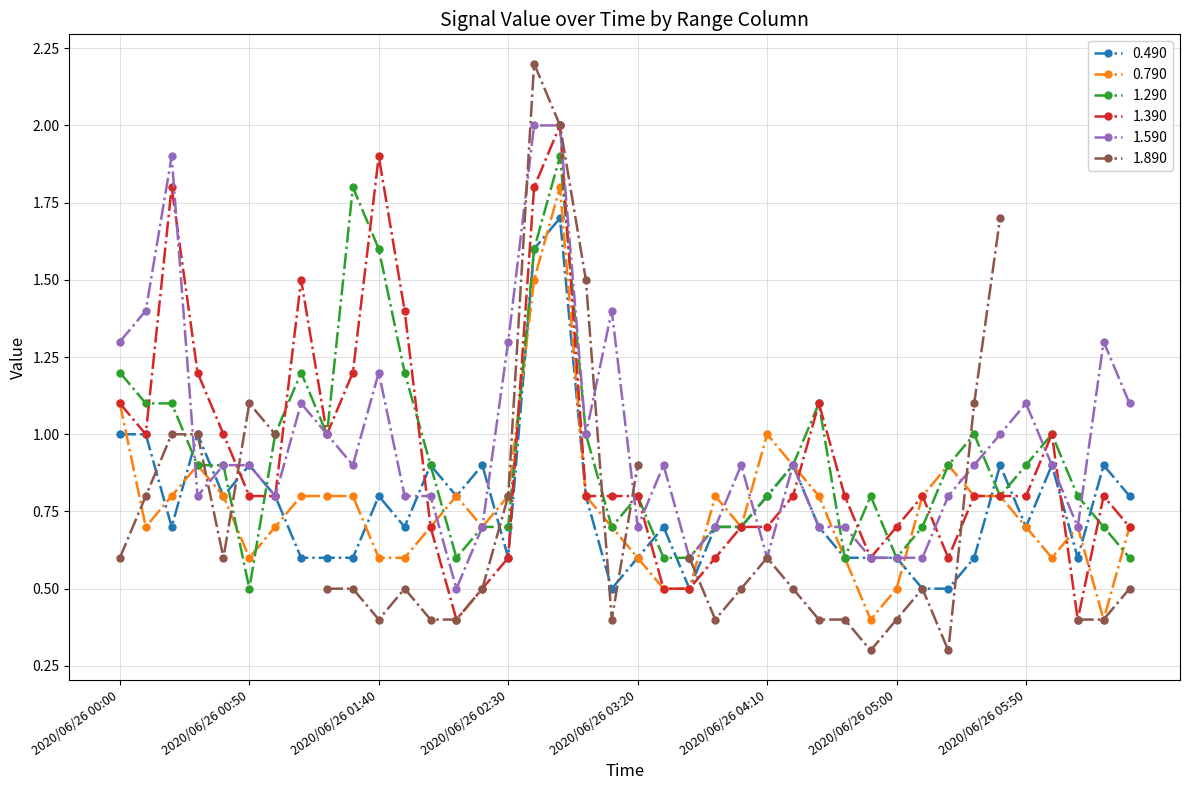

What position from the right is 2020/06/26 05:30?

7